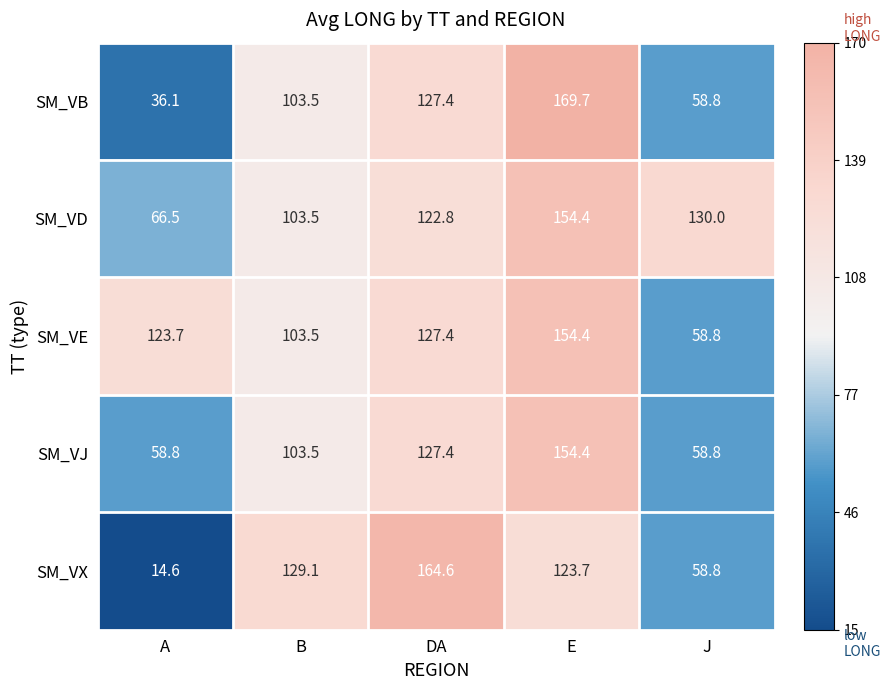

Reading right to left, transcribe all the data shown in this chart.

SM_VB: 58.8	169.7	127.4	103.5	36.1
SM_VD: 130.0	154.4	122.8	103.5	66.5
SM_VE: 58.8	154.4	127.4	103.5	123.7
SM_VJ: 58.8	154.4	127.4	103.5	58.8
SM_VX: 58.8	123.7	164.6	129.1	14.6